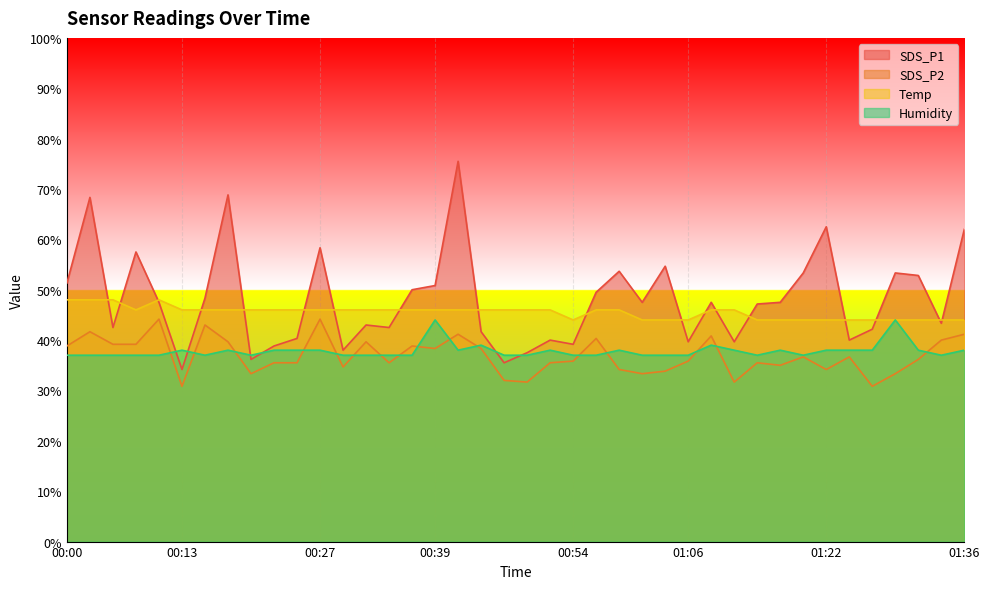

What is the value of the SDS_P2 point at the 23rd from the left?

35.8